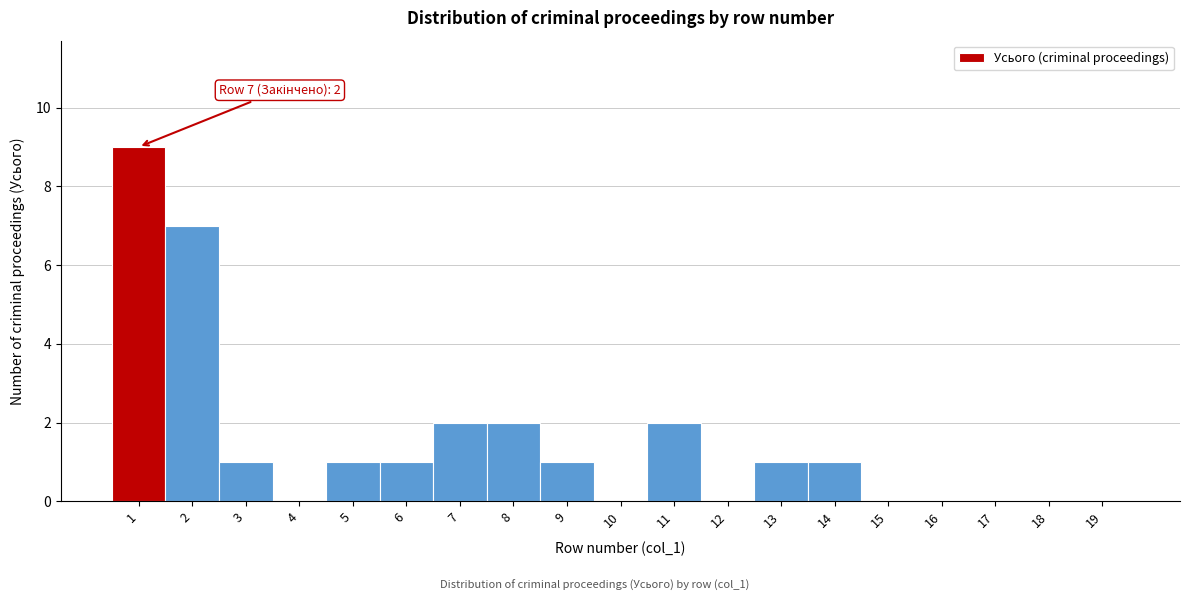

Reading left to right, transcribe all the data shown in this chart.

1=9	2=7	3=1	4=0	5=1	6=1	7=2	8=2	9=1	10=0	11=2	12=0	13=1	14=1	15=0	16=0	17=0	18=0	19=0